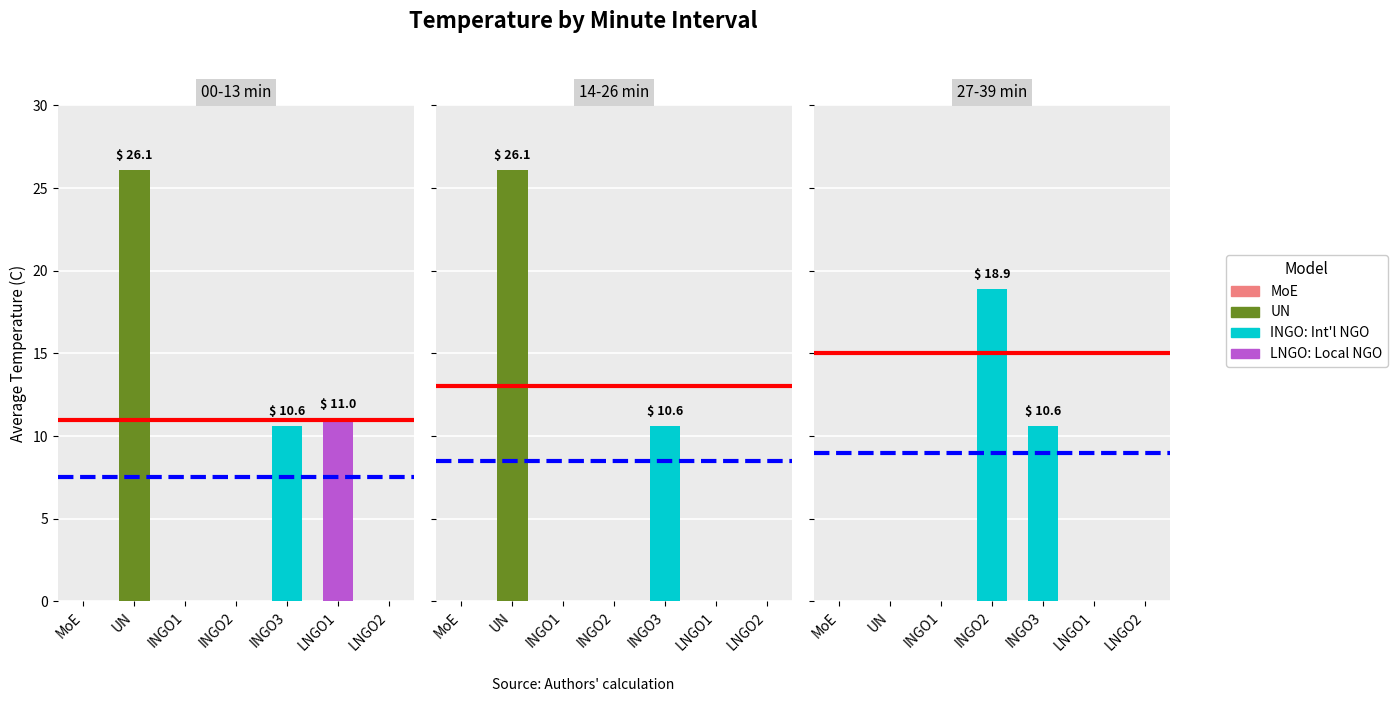

What is the value of the UN bar at the 1st from the left?

26.1